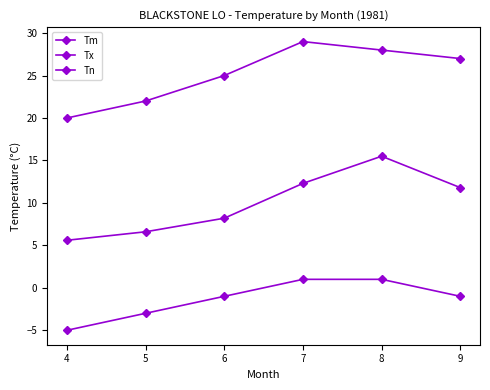

How many lines are shown in the chart?

3